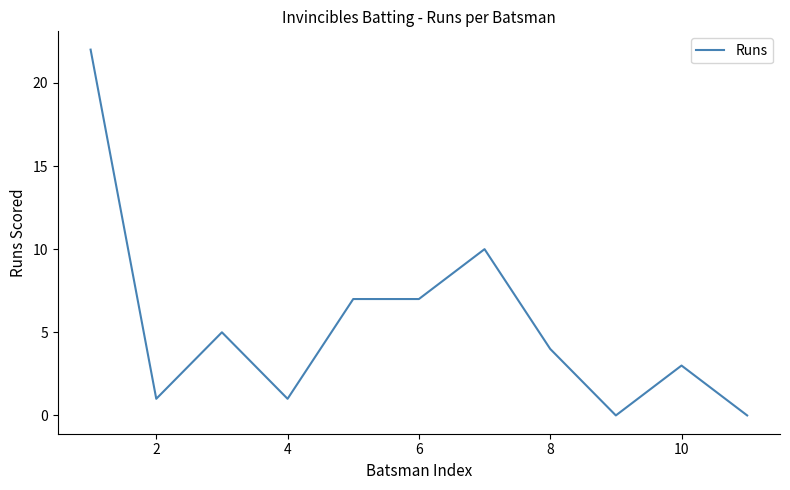

What is the greatest value displayed?

22